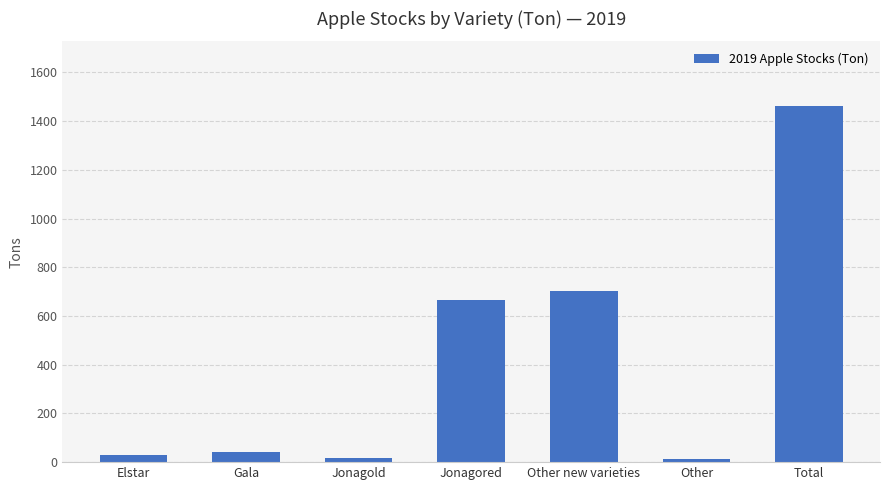

The chart shows a value of 30 at Elstar. True or false?

True